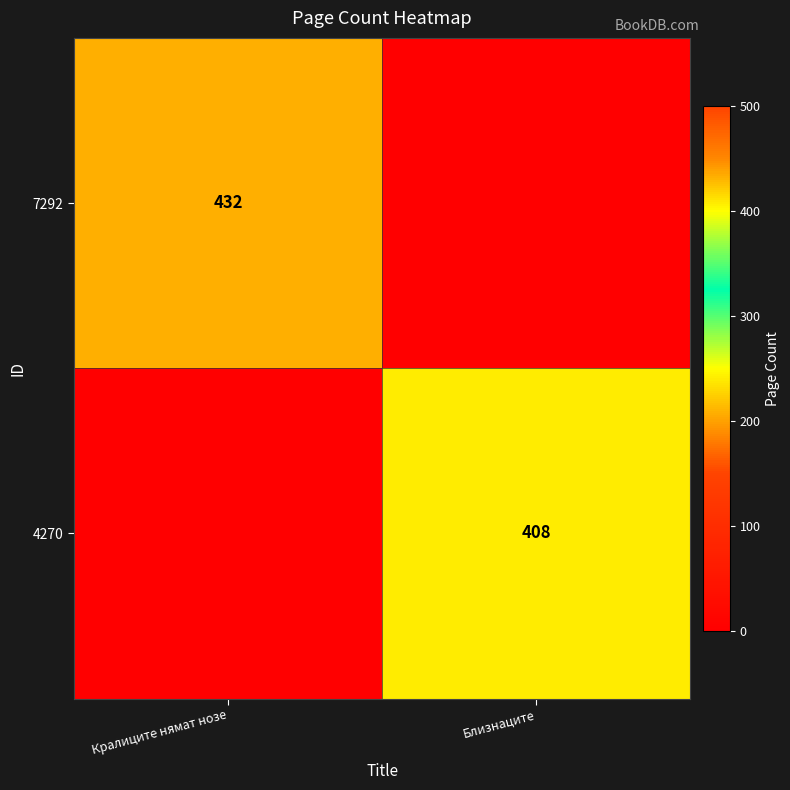

Which label corresponds to the smallest value in the chart?

Близнаците